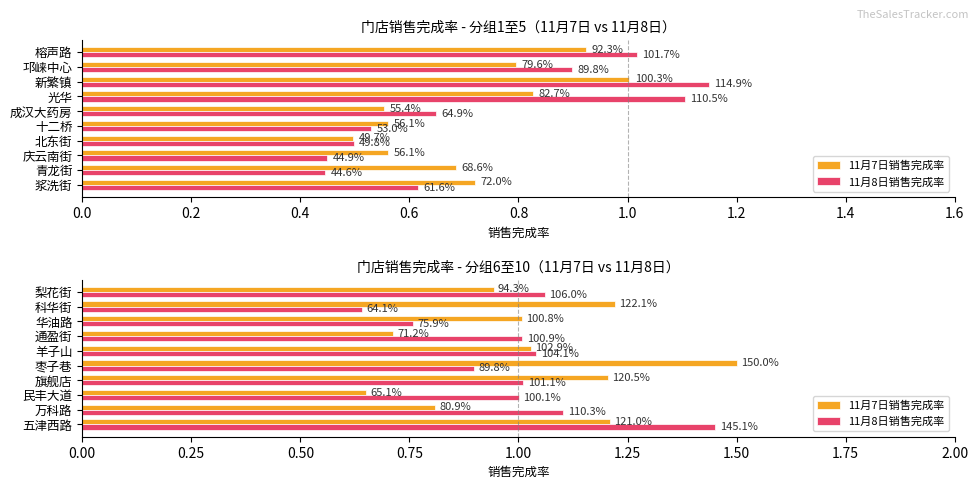

List the series in order of their peak value, highest first.

11月7日销售完成率, 11月8日销售完成率